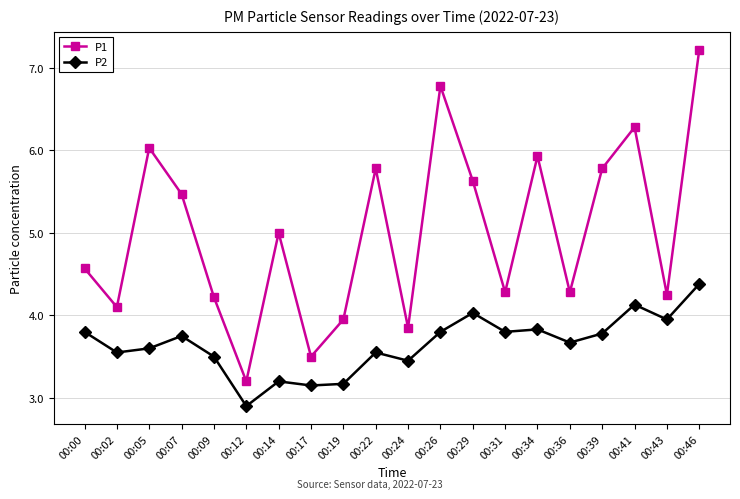

Which series changed the most between 00:19 and 00:26?

P1